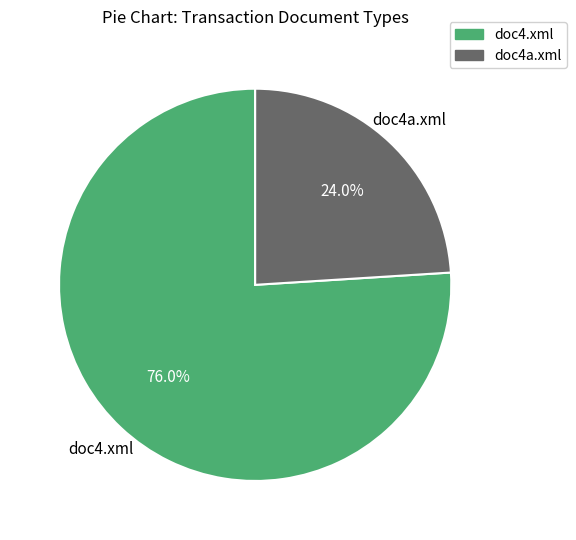

What percentage do doc4a.xml and doc4.xml together represent?

100.0%